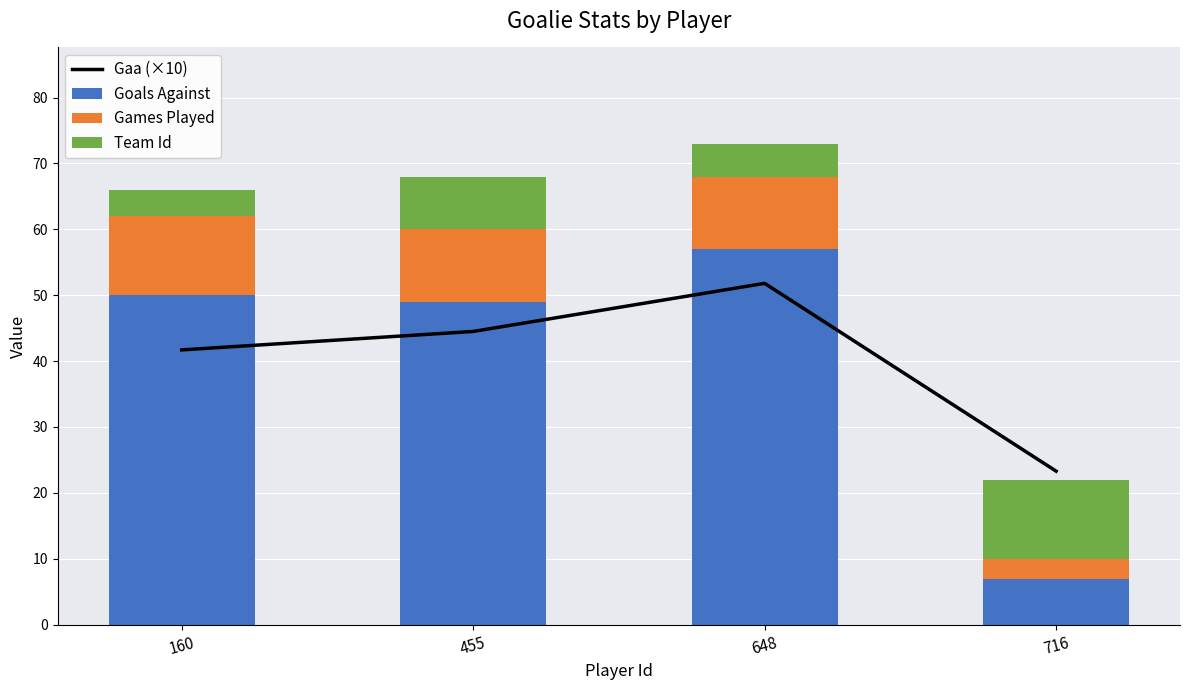

Reading right to left, list all the values displayed in this chart.

Gaa (×10): 23.3	51.8	44.5	41.7
Goals Against: 7.0	57.0	49.0	50.0
Games Played: 3.0	11.0	11.0	12.0
Team Id: 12.0	5.0	8.0	4.0